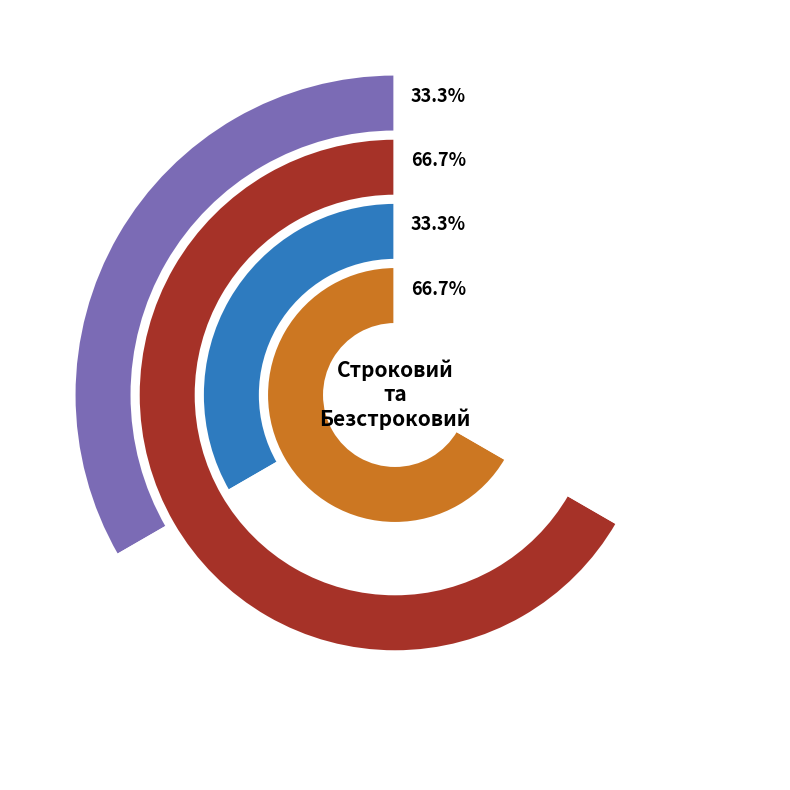

To the nearest percent, what is the combined percentage of Безстроковий and Строковий?

100%